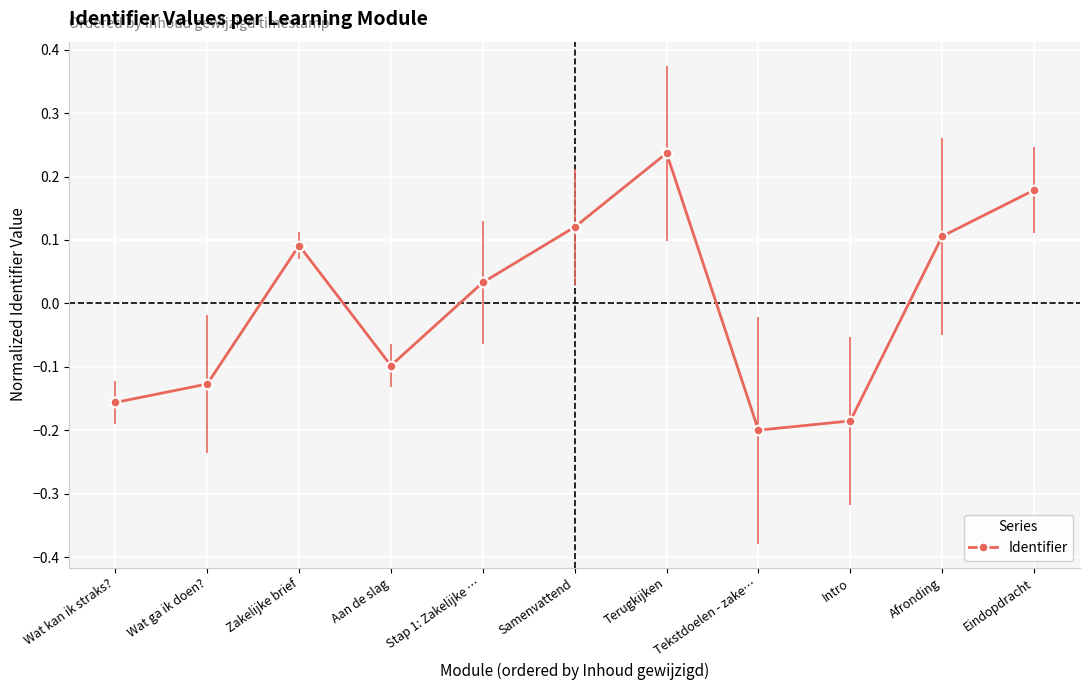

What is the label of the 2nd point from the right?

Afronding